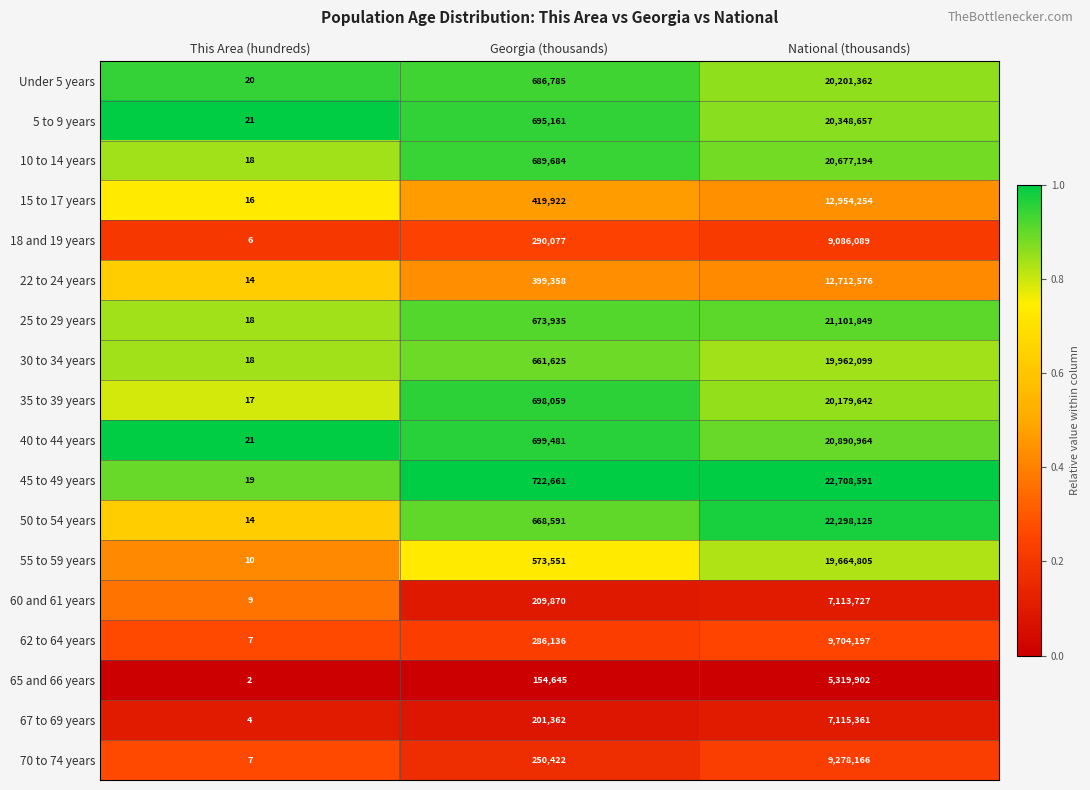

Which category has the lowest value across all series?

This Area (hundreds)